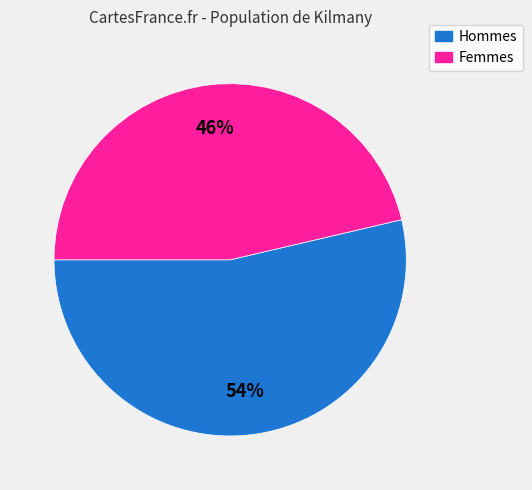

To the nearest percent, what is the average slice percentage?

50%